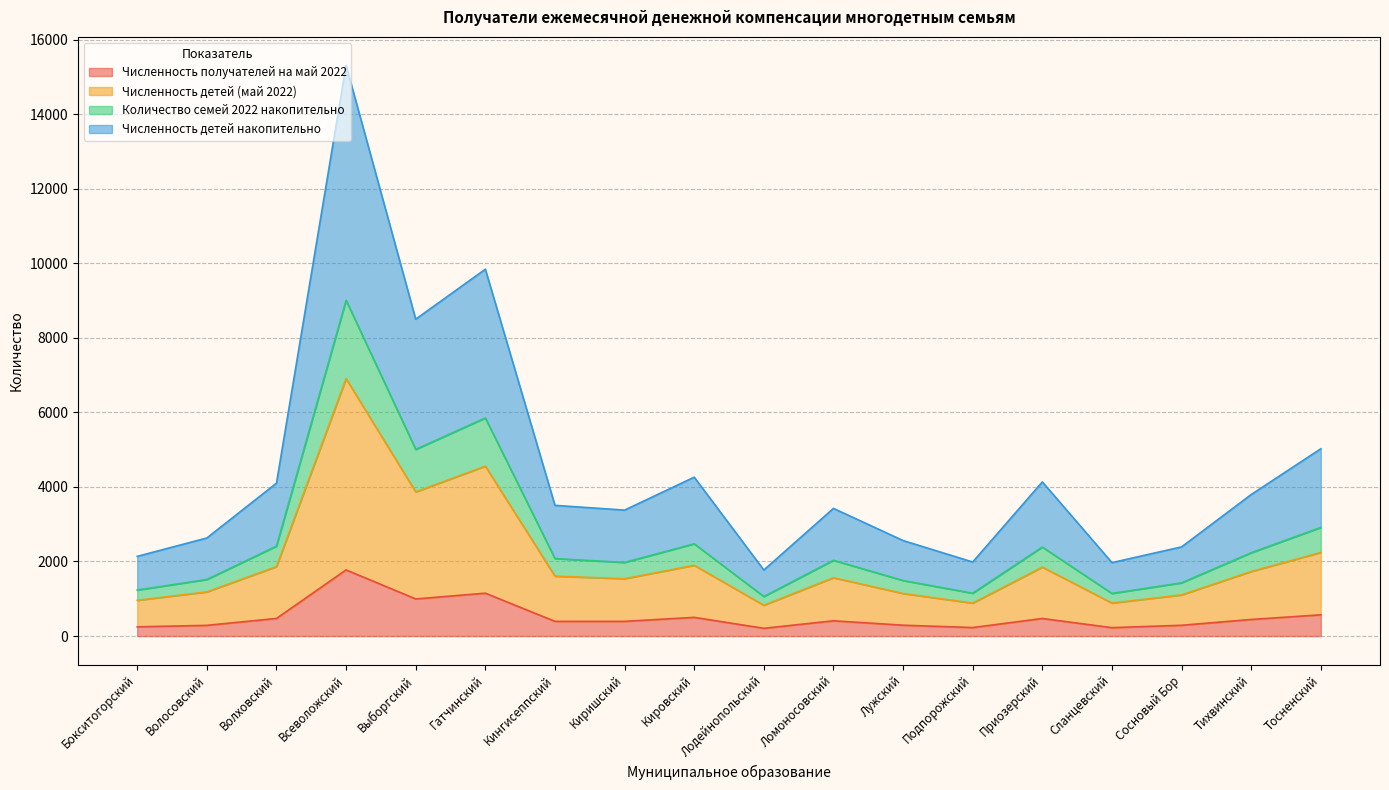

What is the total value across all series at Подпорожский?

1986